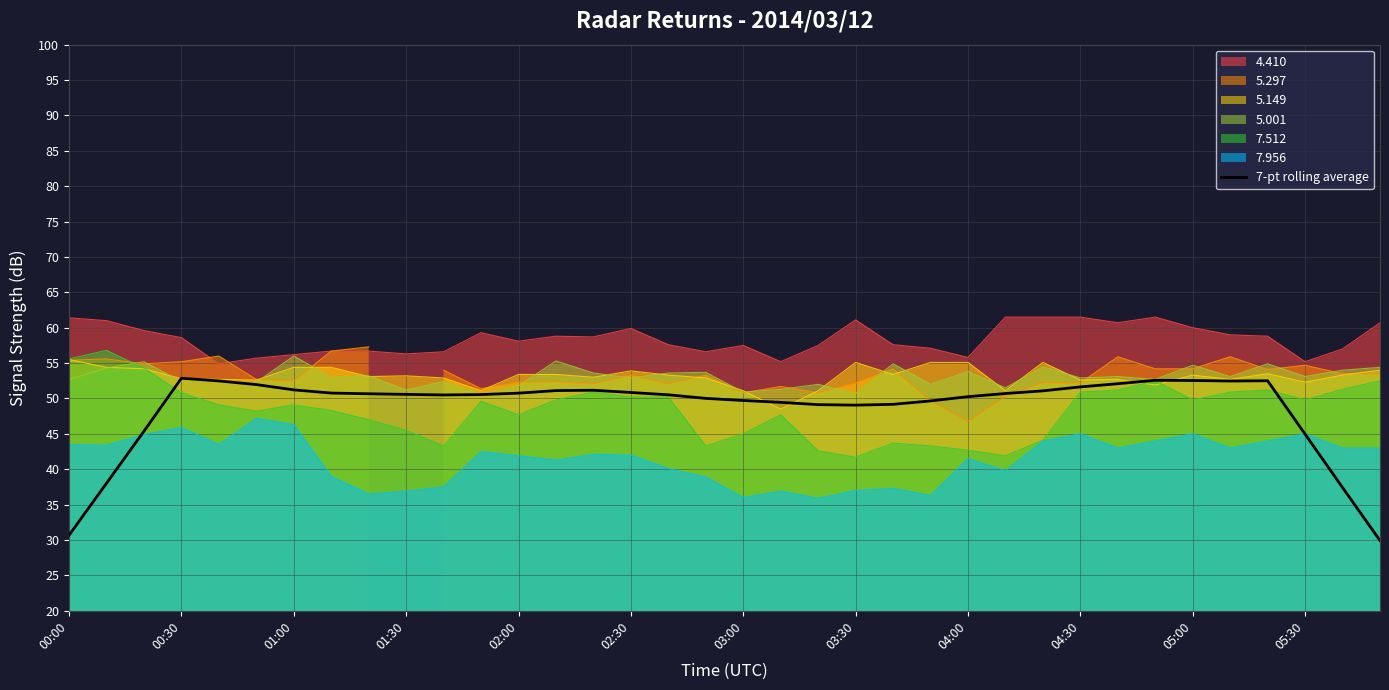

True or false: 7-pt rolling average has a value of 79.8 at 01:00.

False